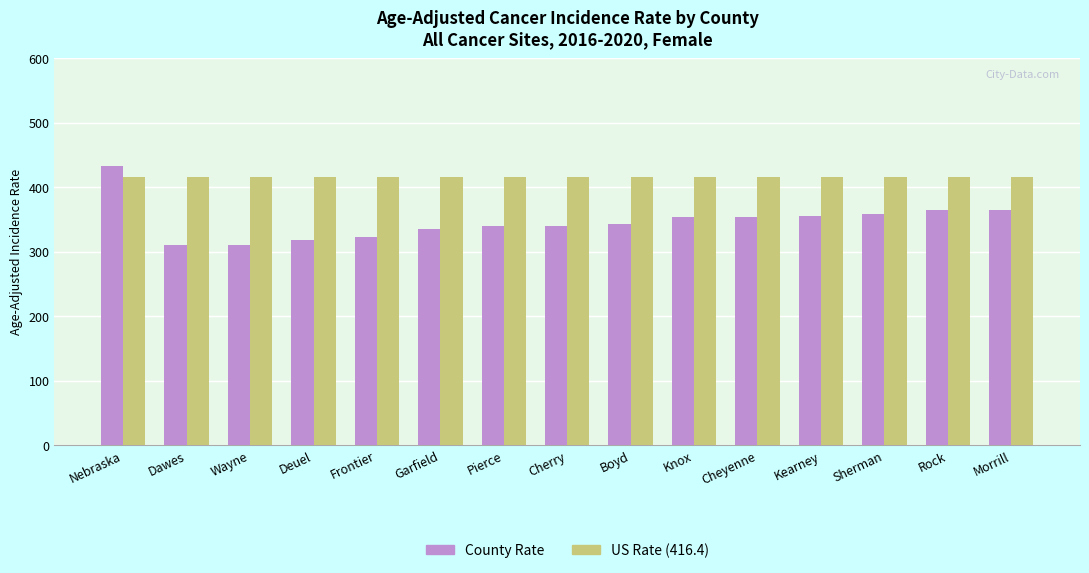

At which category is the sum across all series the highest?

Nebraska